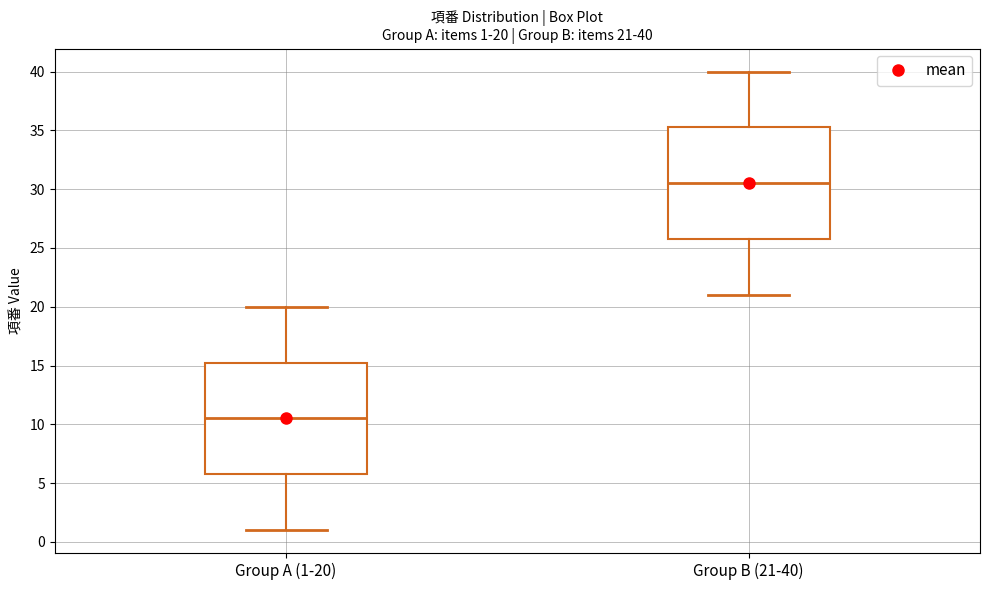

Which box has the lowest median line?

Group A (1-20)